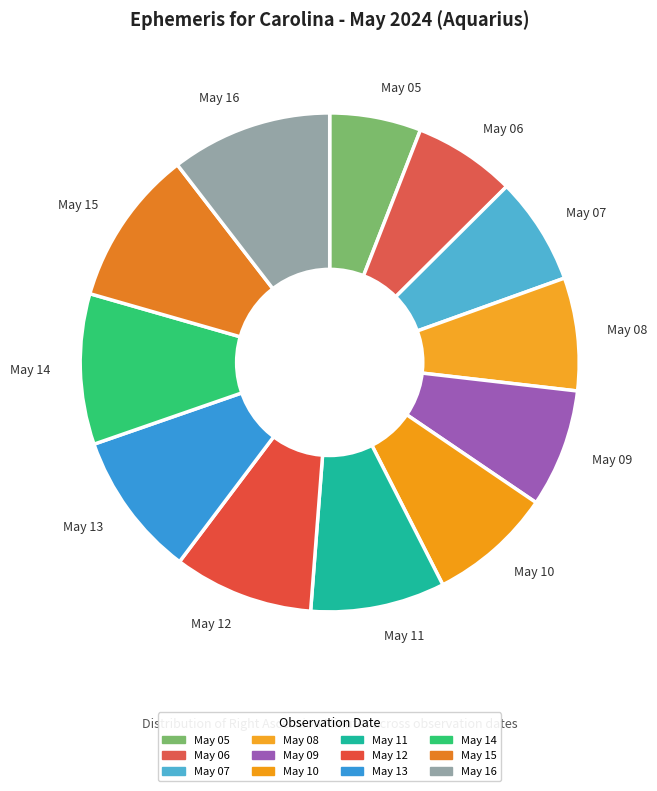

Does May 11 account for over 50% of the chart?

No